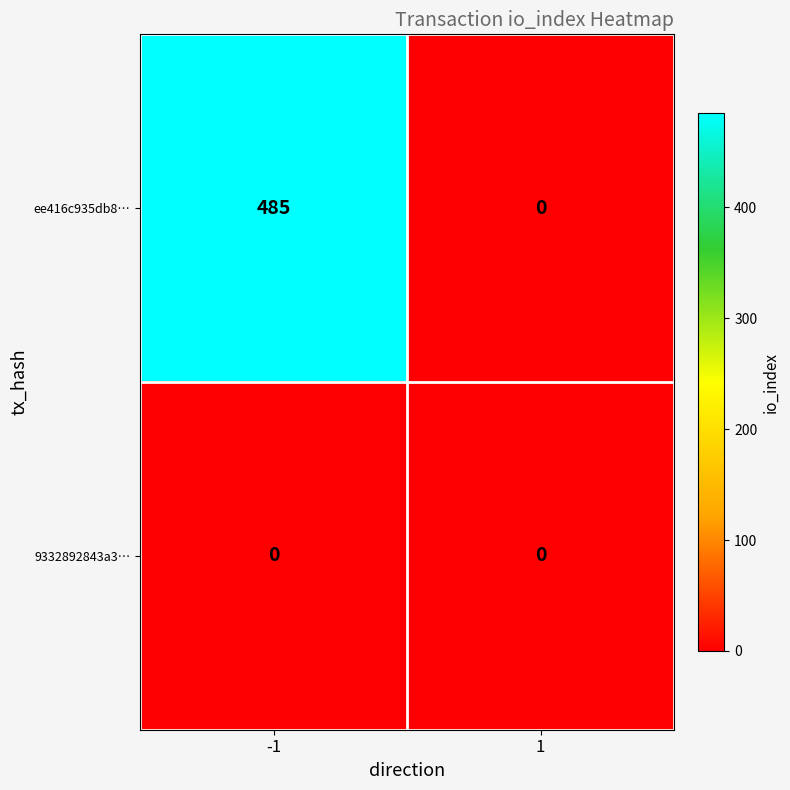

What is the sum of the ee416c935db8… values at 1 and -1?

485